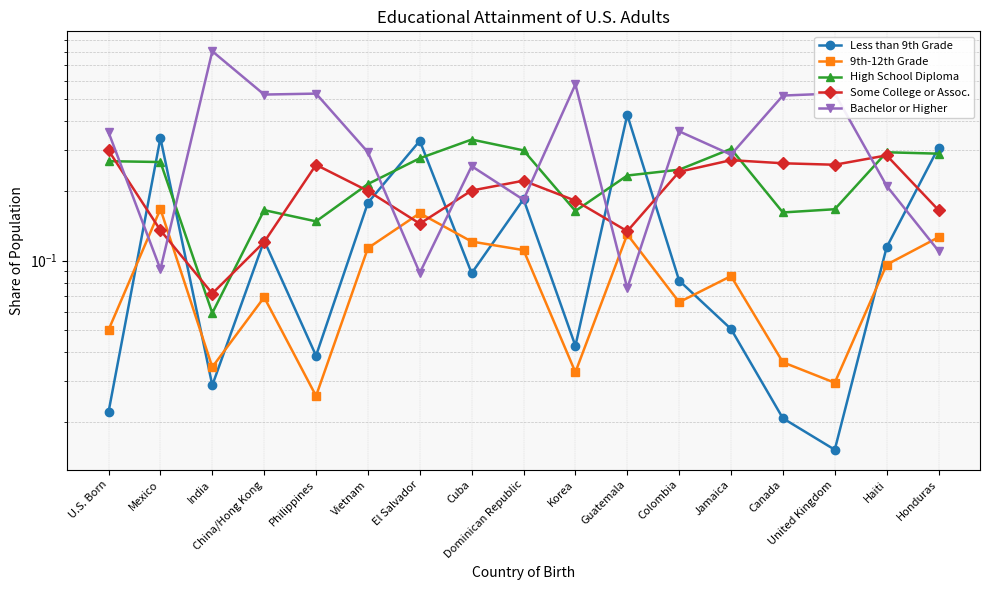

Reading right to left, transcribe all the data shown in this chart.

Less than 9th Grade: 0.3	0.1	0.0	0.0	0.1	0.1	0.4	0.0	0.2	0.1	0.3	0.2	0.0	0.1	0.0	0.3	0.0
9th-12th Grade: 0.1	0.1	0.0	0.0	0.1	0.1	0.1	0.0	0.1	0.1	0.2	0.1	0.0	0.1	0.0	0.2	0.1
High School Diploma: 0.3	0.3	0.2	0.2	0.3	0.2	0.2	0.2	0.3	0.3	0.3	0.2	0.1	0.2	0.1	0.3	0.3
Some College or Assoc.: 0.2	0.3	0.3	0.3	0.3	0.2	0.1	0.2	0.2	0.2	0.1	0.2	0.3	0.1	0.1	0.1	0.3
Bachelor or Higher: 0.1	0.2	0.5	0.5	0.3	0.4	0.1	0.6	0.2	0.3	0.1	0.3	0.5	0.5	0.8	0.1	0.4